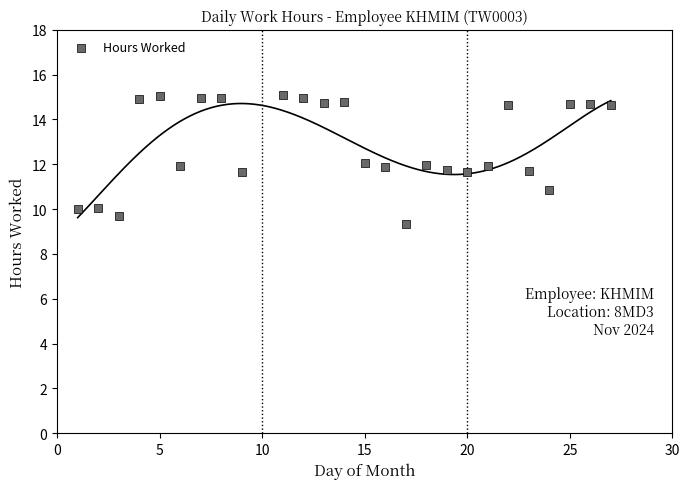

What is the range of X values (max minus min)?

26.0